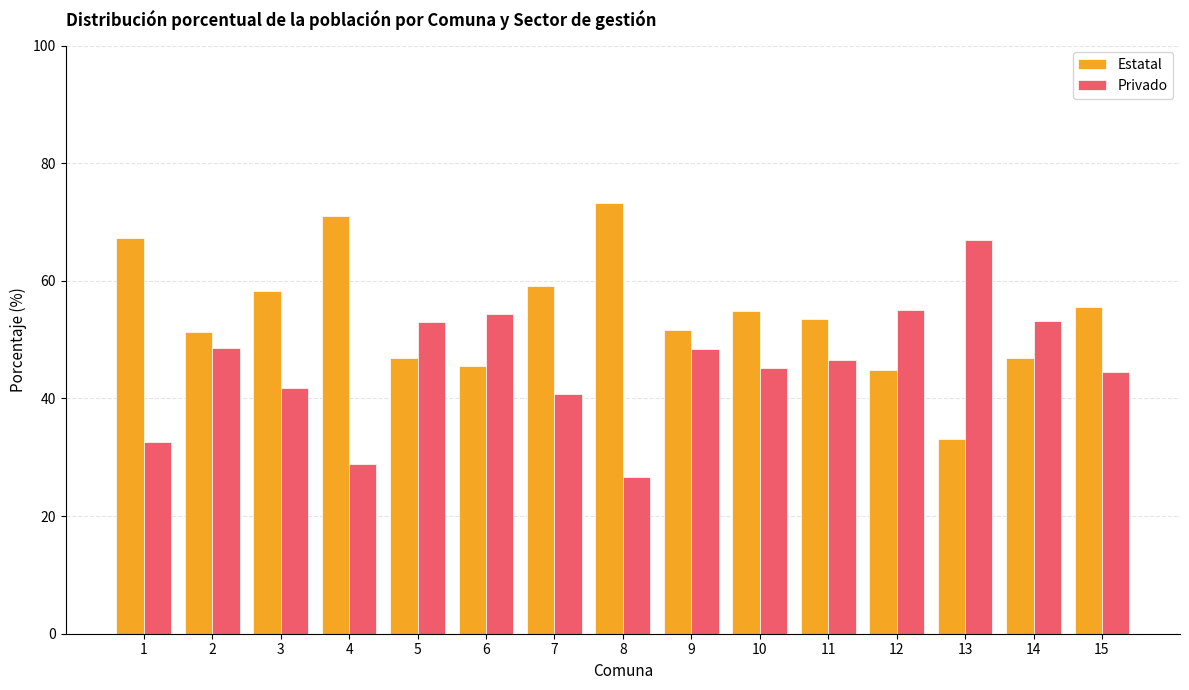

What is the difference between the highest and lowest values at 3?

16.5